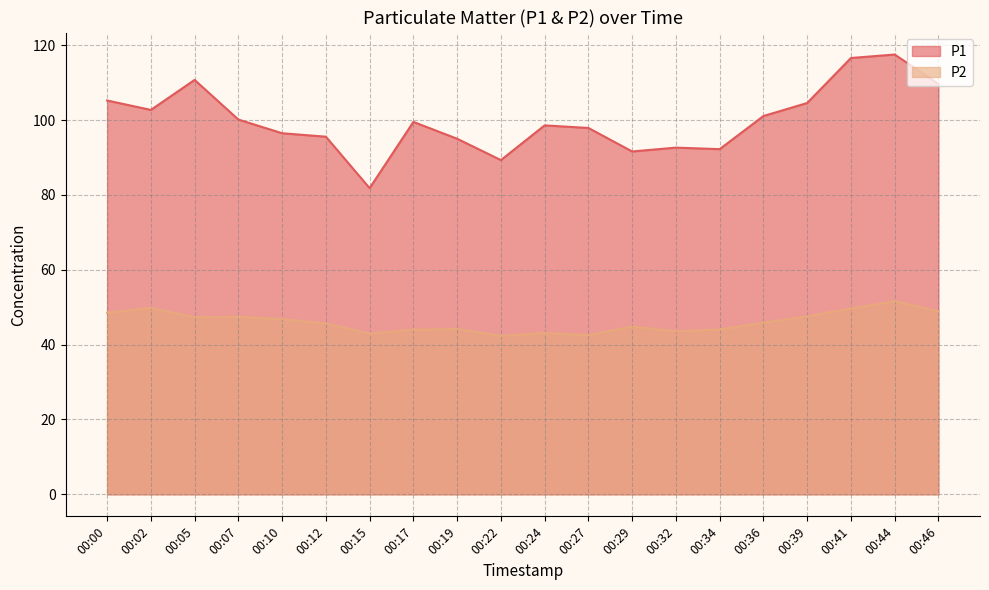

What is the difference between the maximum and minimum values in the P1 series?

35.7